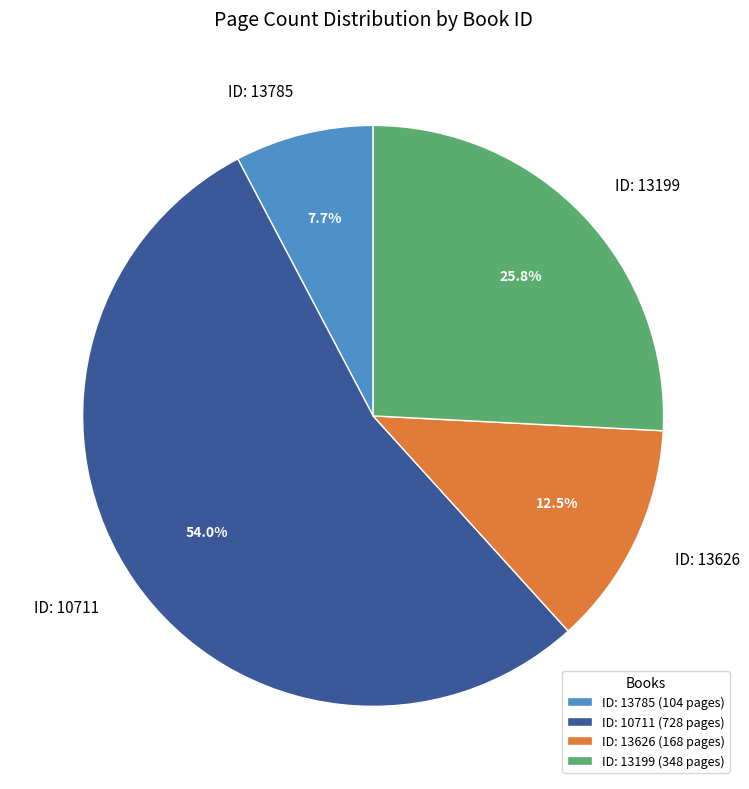

Which category has the biggest portion of the pie?

ID: 10711 (728 pages)